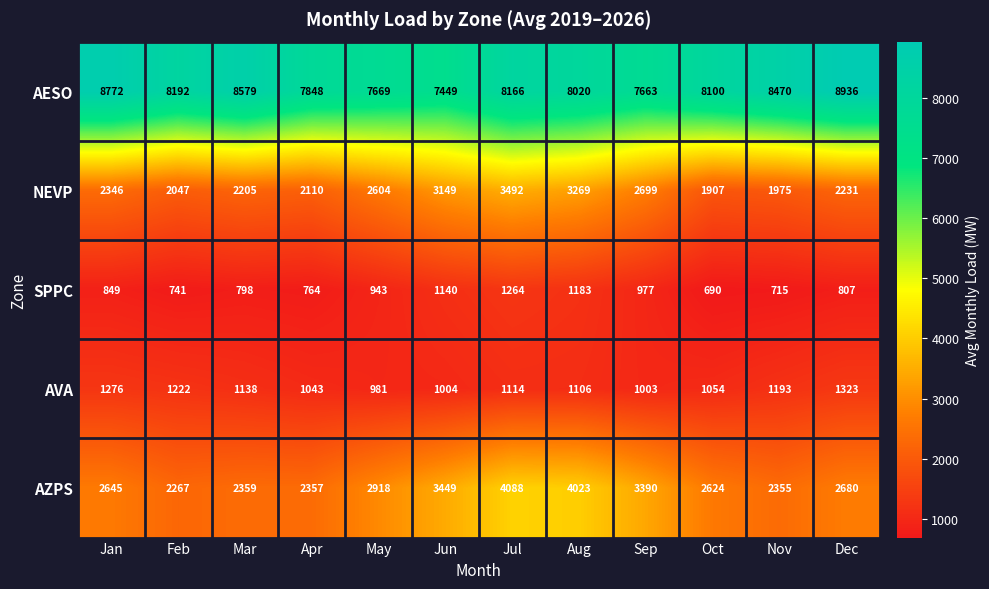

What is the average value of the NEVP series?

2503